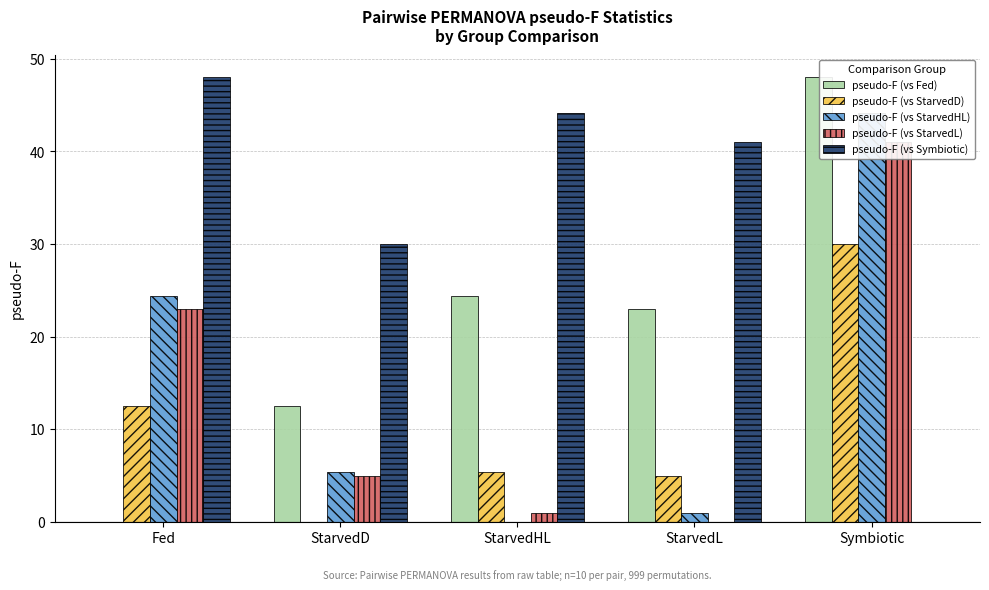

Which has a higher value, Symbiotic or StarvedD?

Symbiotic